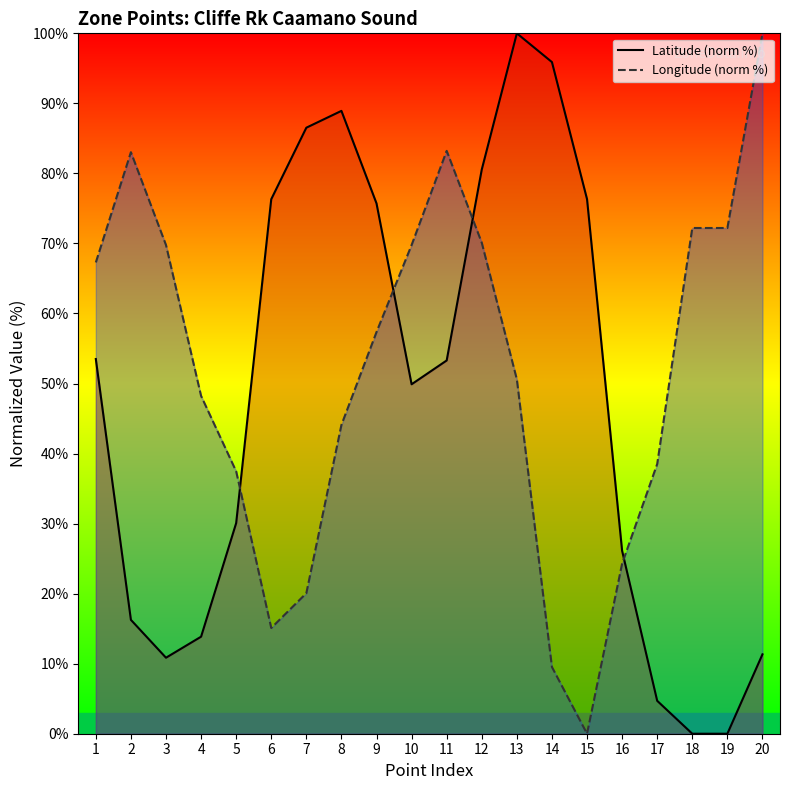

Which series ends up on top after the final intersection of Latitude and Longitude?

Longitude